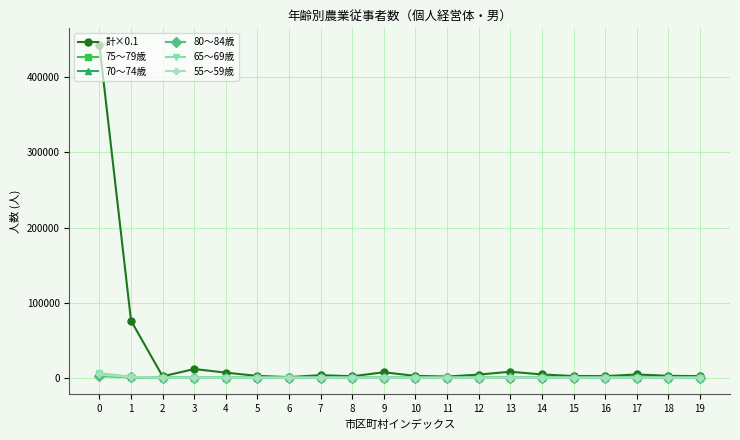

What is the greatest value displayed?

443210